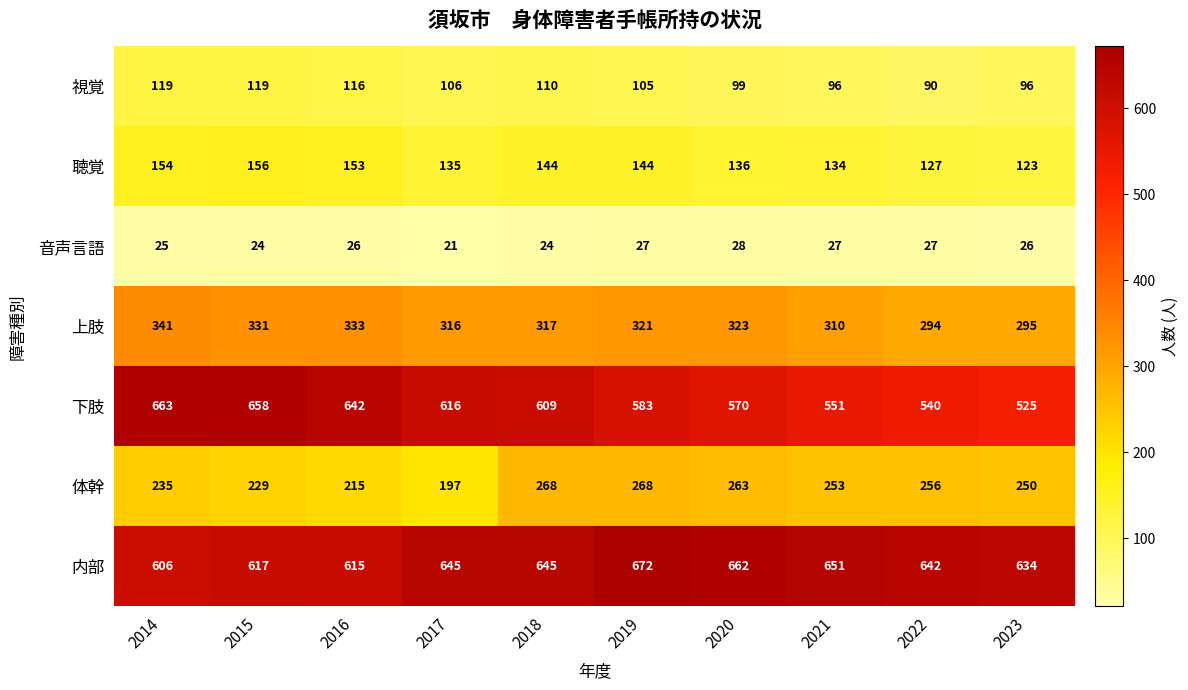

Which category has the highest value across all series?

2019